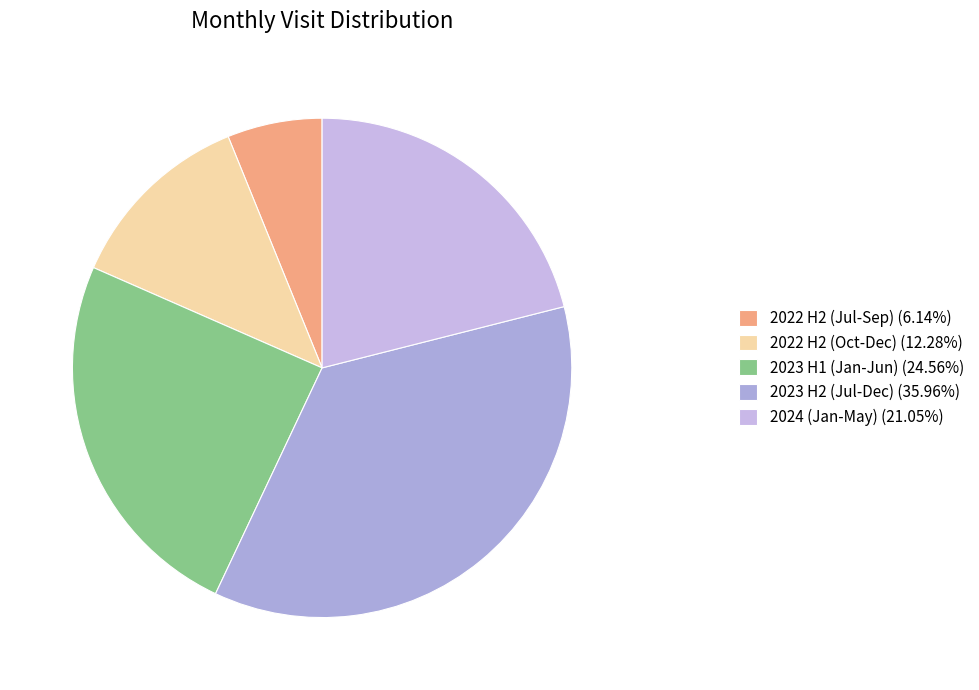

Is there any slice that represents more than half of the pie?

No